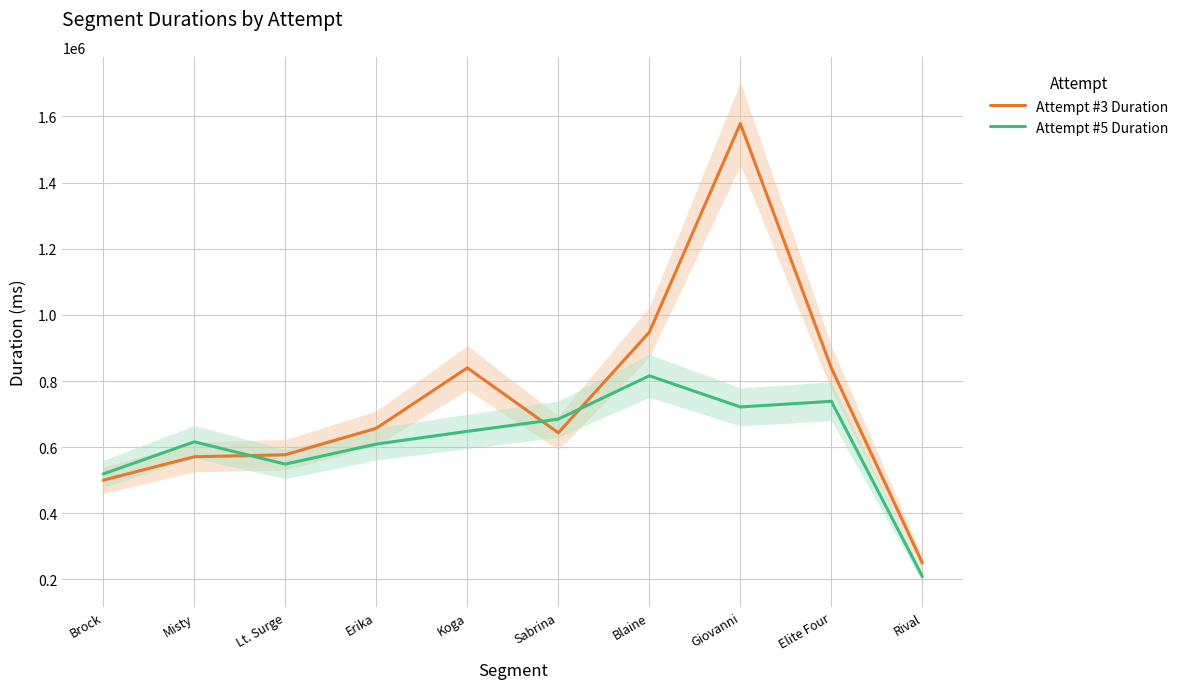

How many distinct data groups are displayed?

2